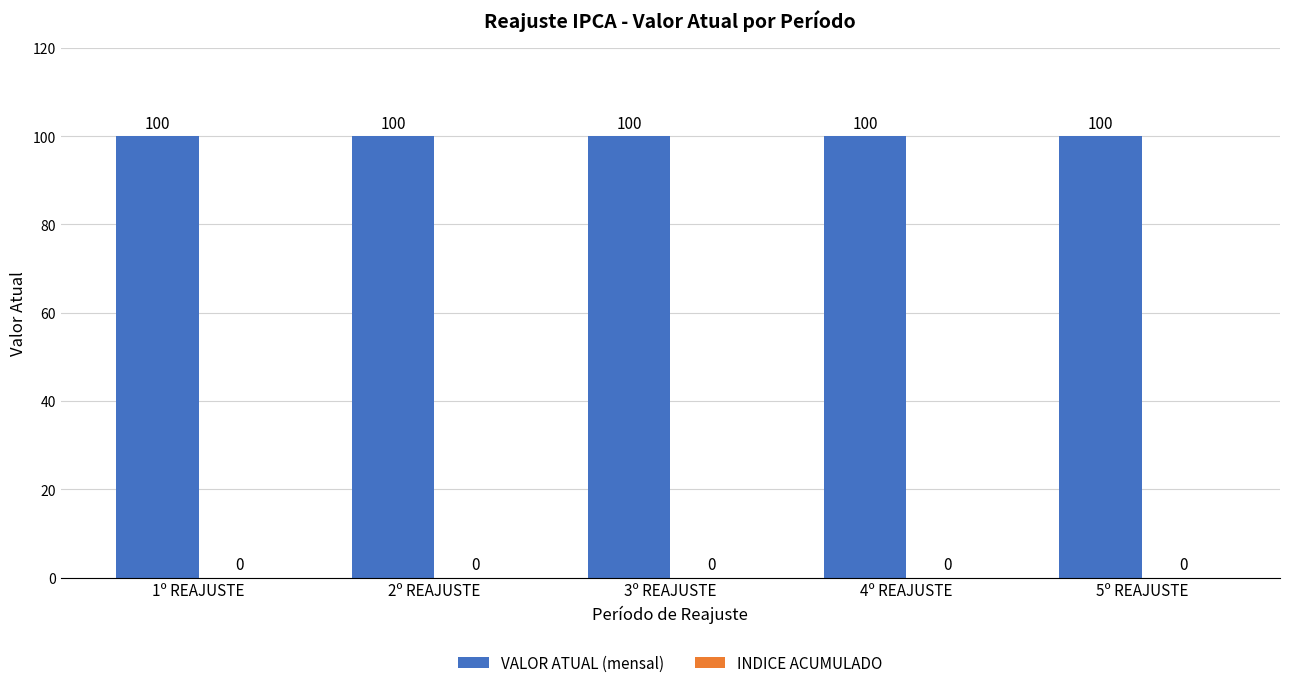

Is the value of INDICE ACUMULADO at 4º REAJUSTE greater than the value of VALOR ATUAL (mensal) at 3º REAJUSTE?

No